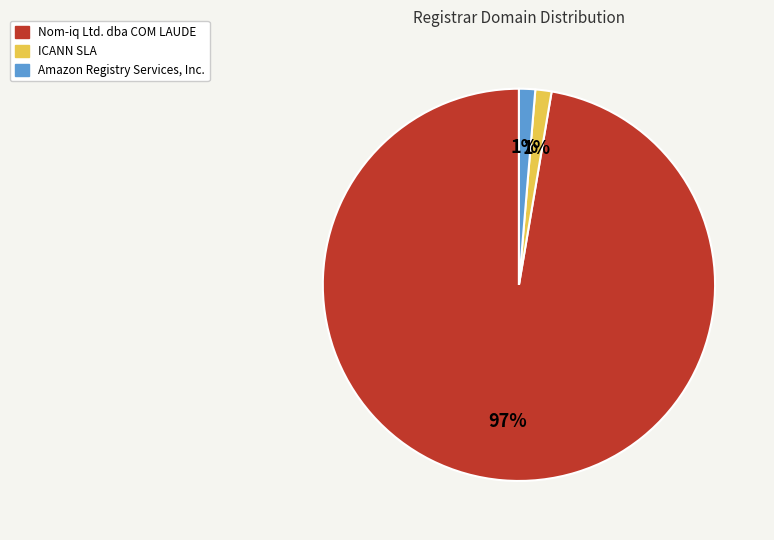

Which has a higher value, Nom-iq Ltd. dba COM LAUDE or Amazon Registry Services, Inc.?

Nom-iq Ltd. dba COM LAUDE